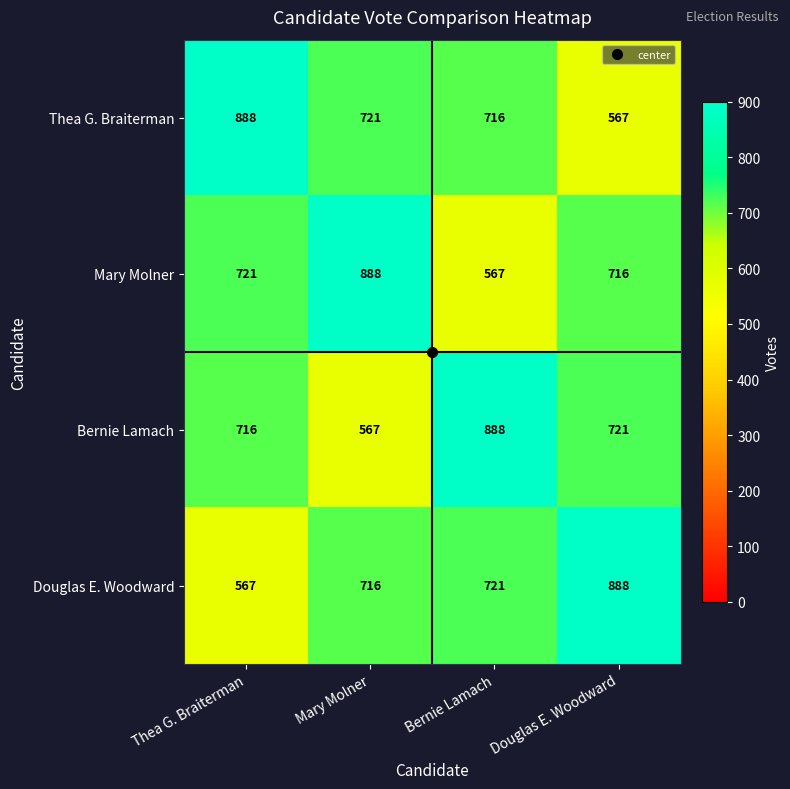

At which label is Mary Molner closest to 727?

Thea G. Braiterman